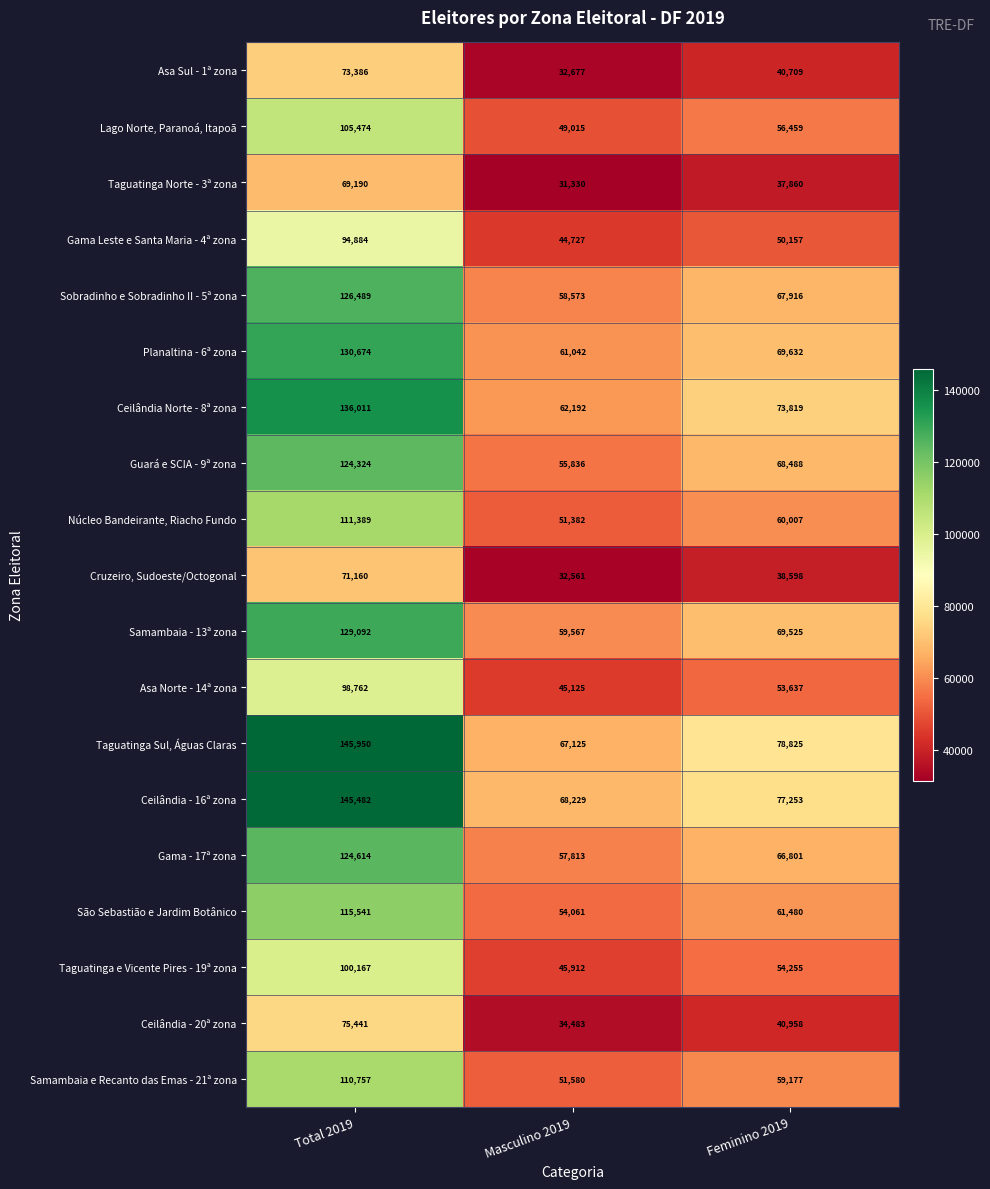

What is the sum of the Asa Norte - 14ª zona values at Masculino 2019 and Feminino 2019?

98762